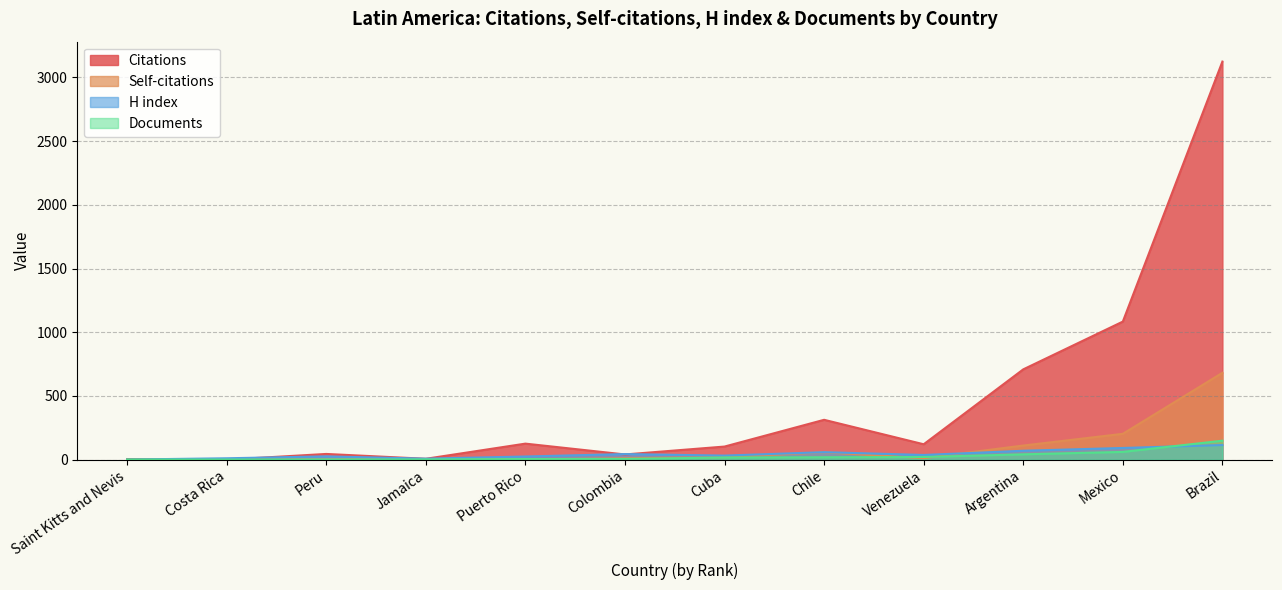

Reading left to right, list all the values displayed in this chart.

Citations: Saint Kitts and Nevis=5	Costa Rica=0	Peru=45	Jamaica=7	Puerto Rico=126	Colombia=41	Cuba=103	Chile=313	Venezuela=121	Argentina=709	Mexico=1084	Brazil=3125
Self-citations: Saint Kitts and Nevis=0	Costa Rica=0	Peru=2	Jamaica=3	Puerto Rico=2	Colombia=11	Cuba=20	Chile=58	Venezuela=12	Argentina=111	Mexico=203	Brazil=682
H index: Saint Kitts and Nevis=1	Costa Rica=11	Peru=26	Jamaica=8	Puerto Rico=25	Colombia=44	Cuba=32	Chile=59	Venezuela=37	Argentina=70	Mexico=92	Brazil=115
Documents: Saint Kitts and Nevis=1	Costa Rica=1	Peru=2	Jamaica=2	Puerto Rico=5	Colombia=6	Cuba=17	Chile=19	Venezuela=21	Argentina=42	Mexico=61	Brazil=149